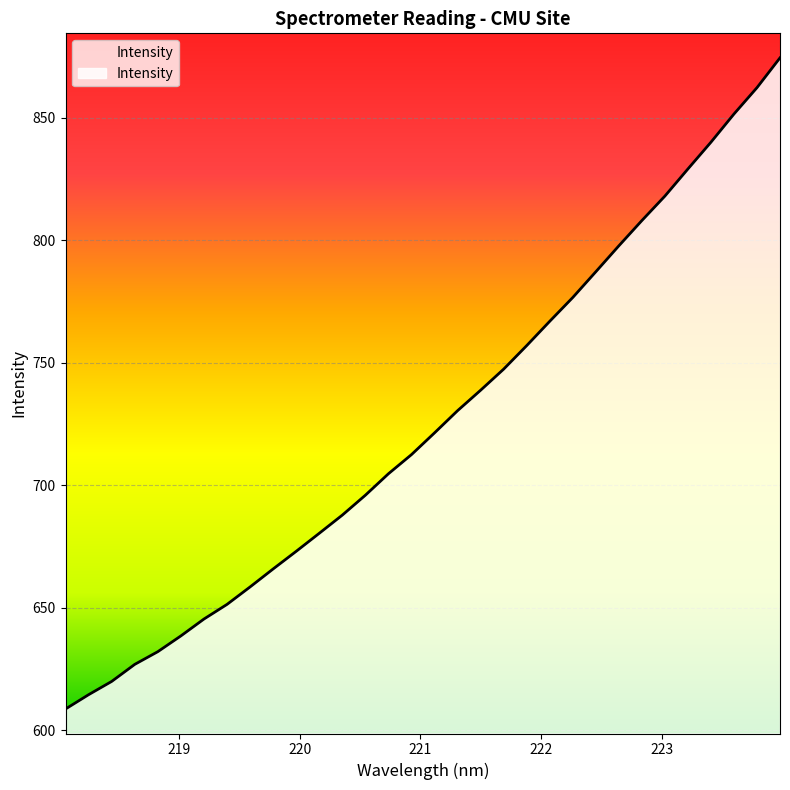

What is the minimum value shown in the chart?

608.7